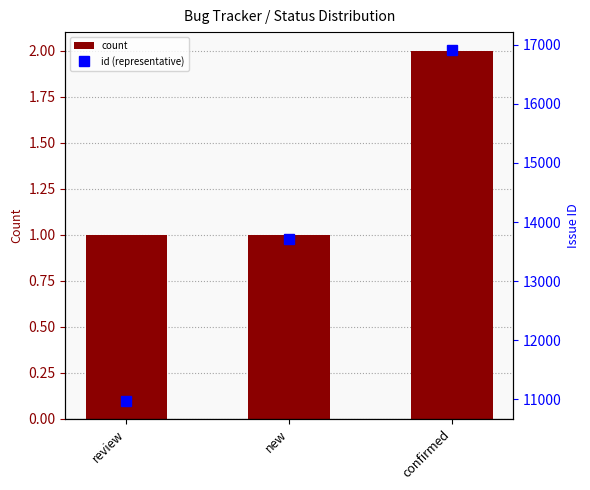

Does the chart contain stacked bars?

No